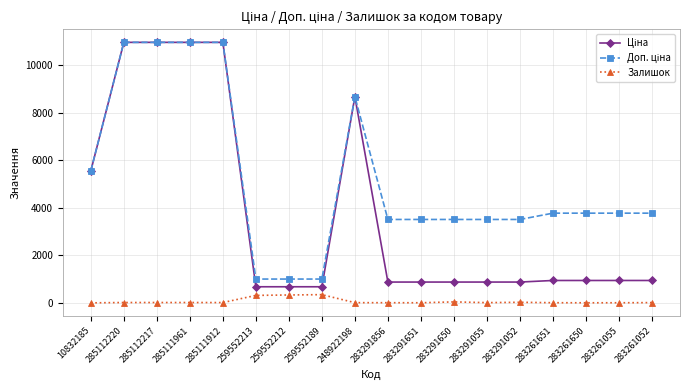

The Залишок series shows 27.0 at 283291052. True or false?

True